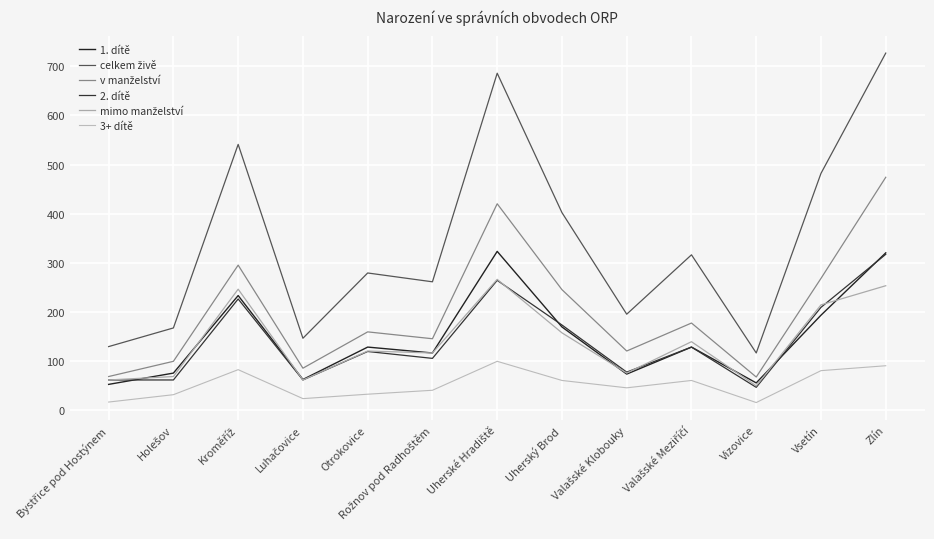

What is the value of the 3+ dítě point at the 4th from the left?

23